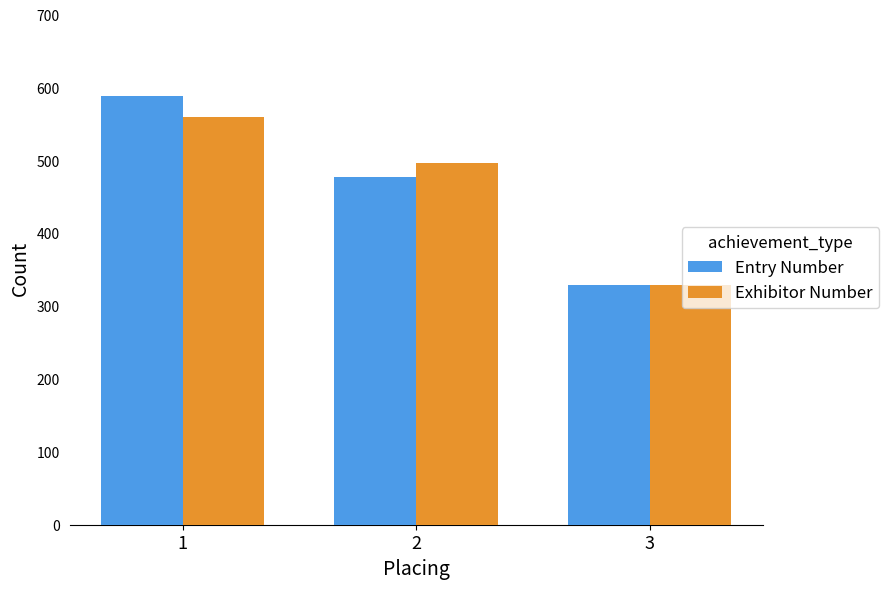

Which series has the largest range (max minus min)?

Entry Number